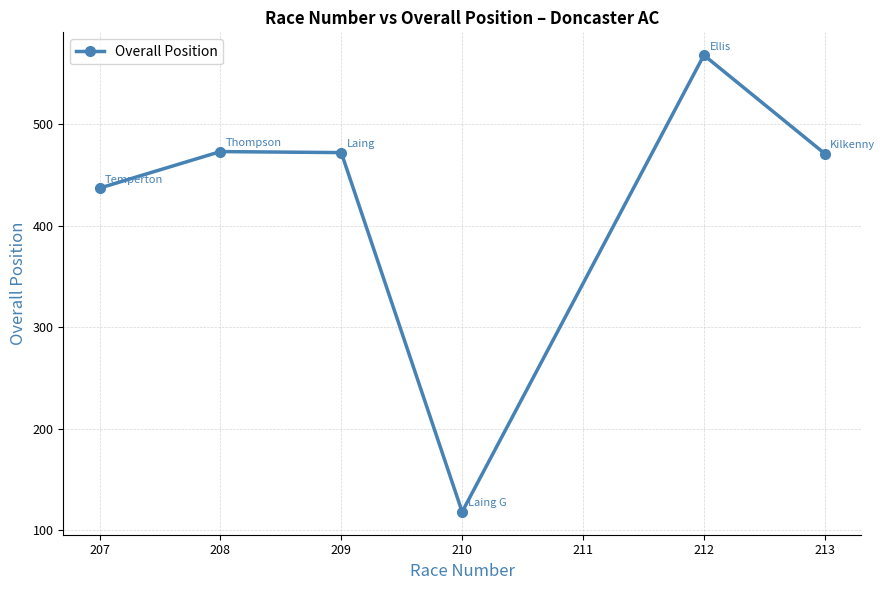

What is the minimum value shown in the chart?

118